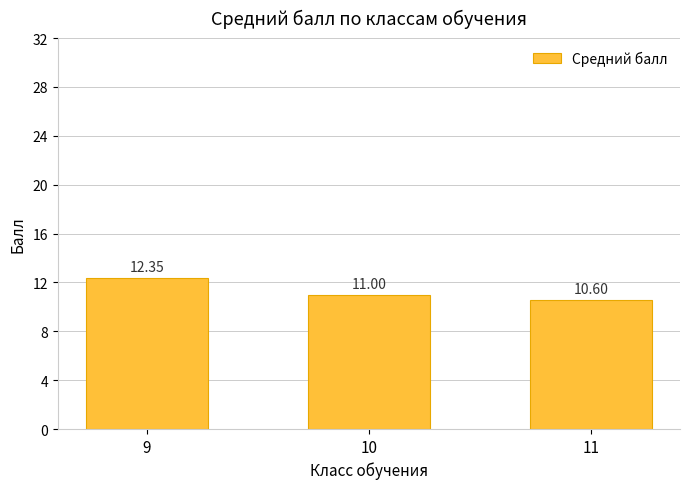

What is the ratio of the value at 11 to the value at 10?

1.0